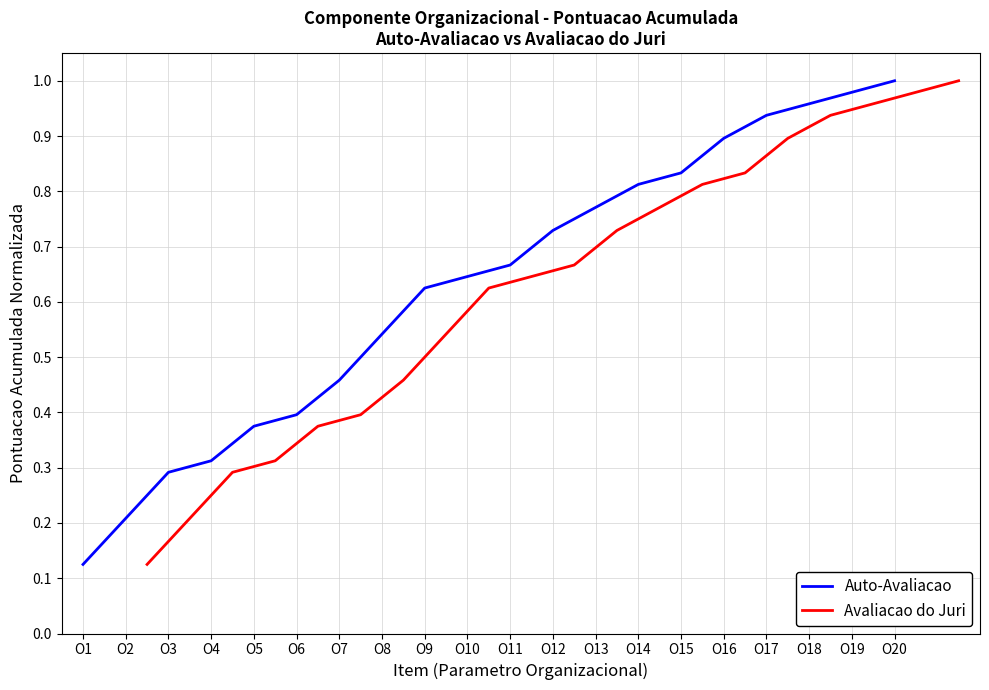

True or false: Avaliacao do Juri has more than 2 interior local peaks.

False